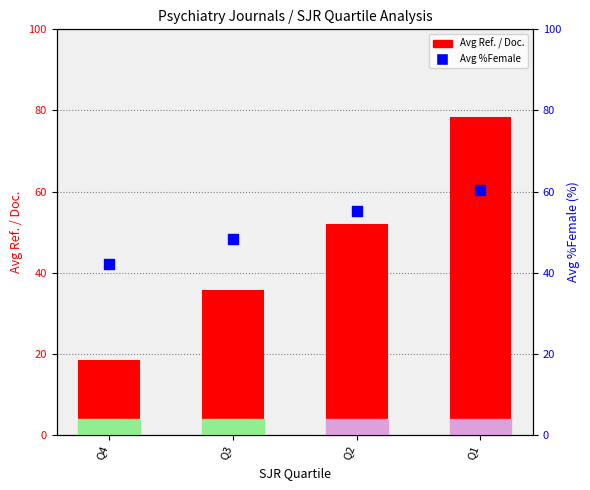

What is the total value across all series at Q2?

107.3